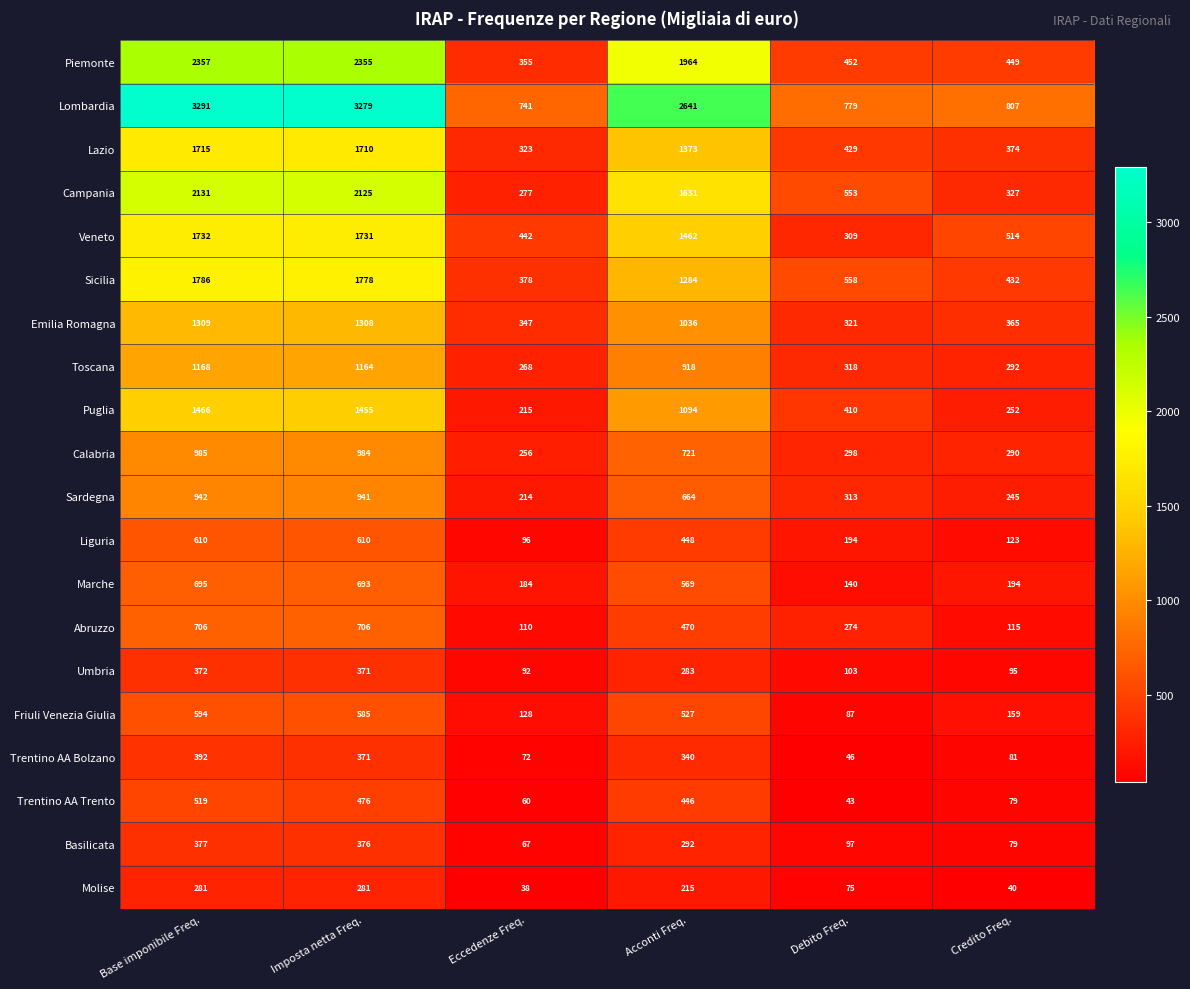

What is the smallest value displayed?

38